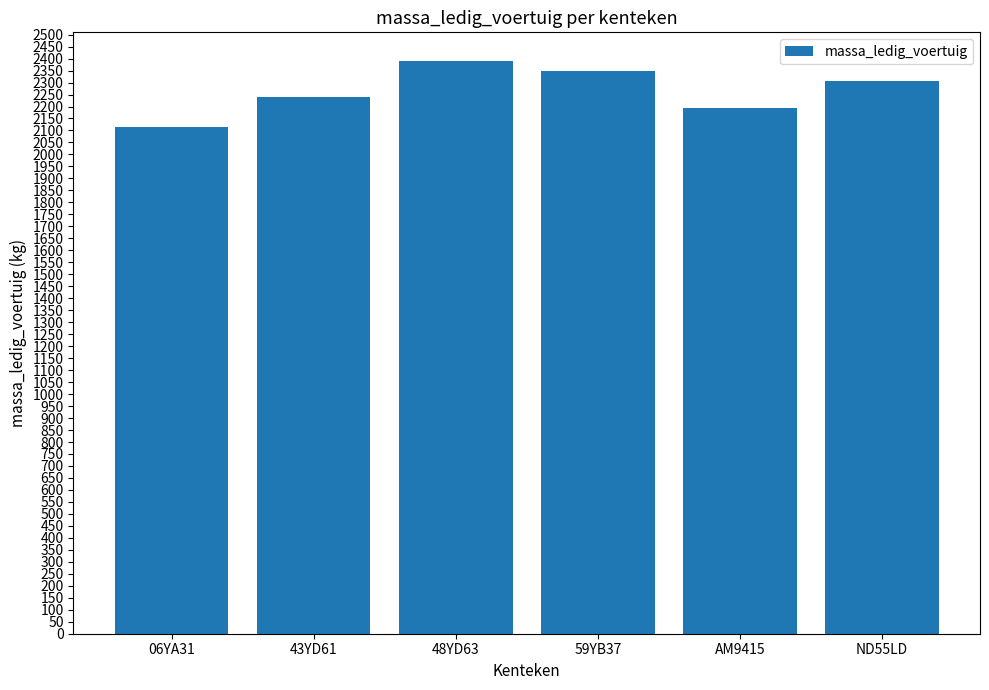

Rank the categories by value from highest to lowest.

48YD63, 59YB37, ND55LD, 43YD61, AM9415, 06YA31